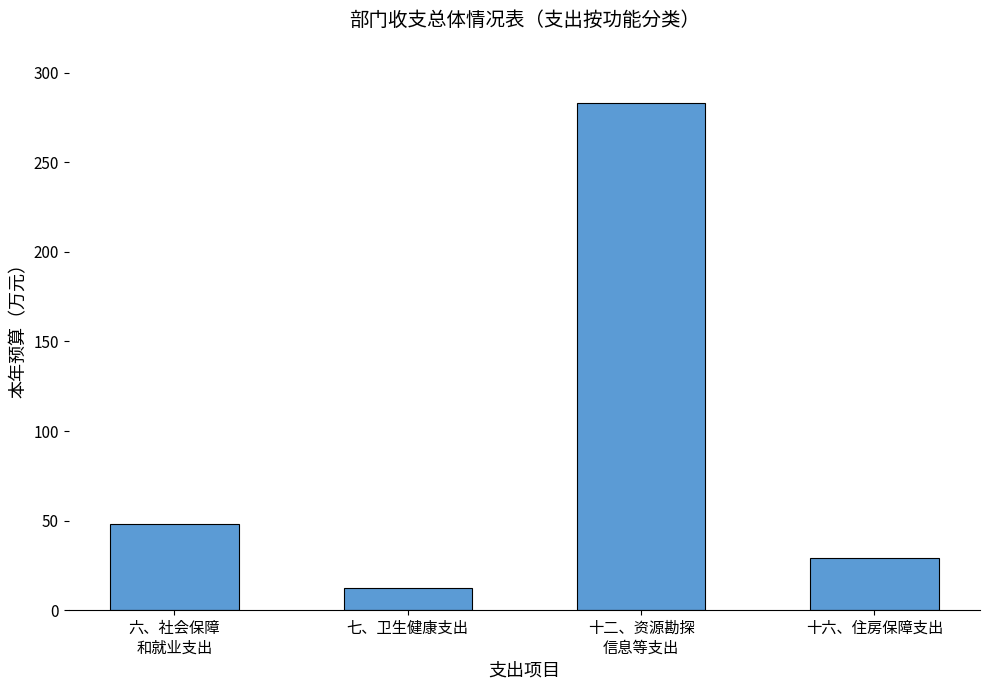

Is it true that the value at 六、社会保障
和就业支出 is 76.6?

False